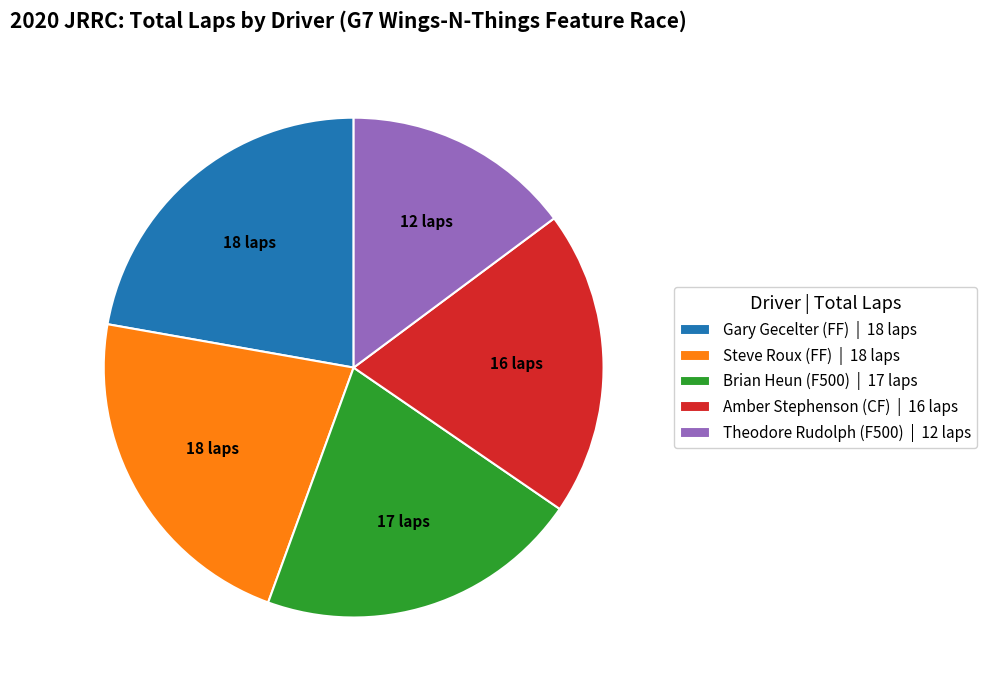

Which category has the smallest portion of the pie?

Theodore Rudolph (F500) | 12 laps